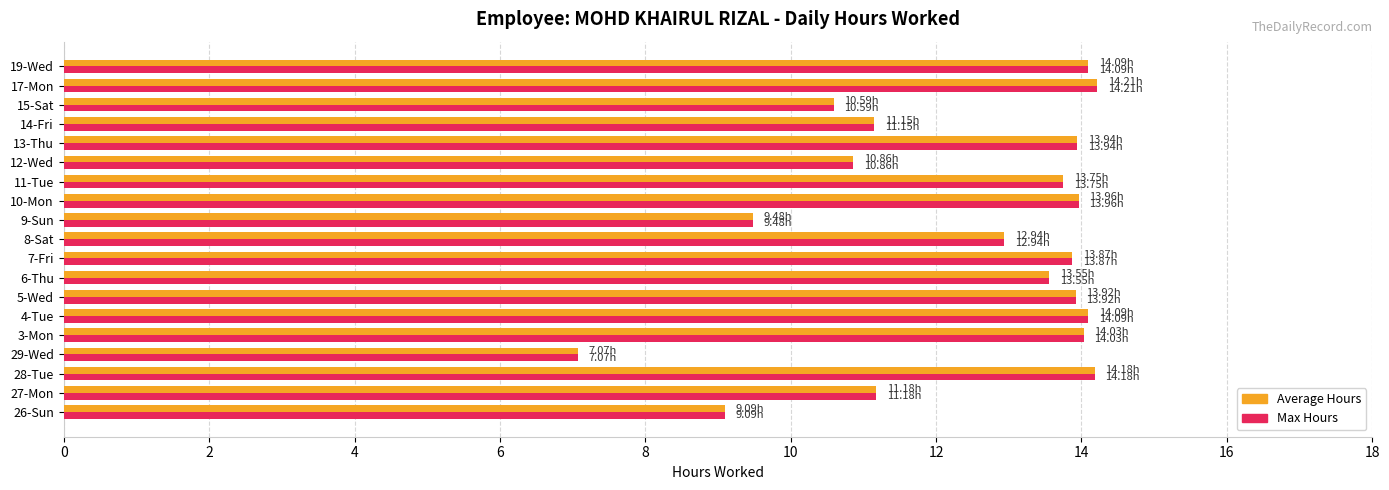

What is the total value across all series at 7-Fri?

27.7